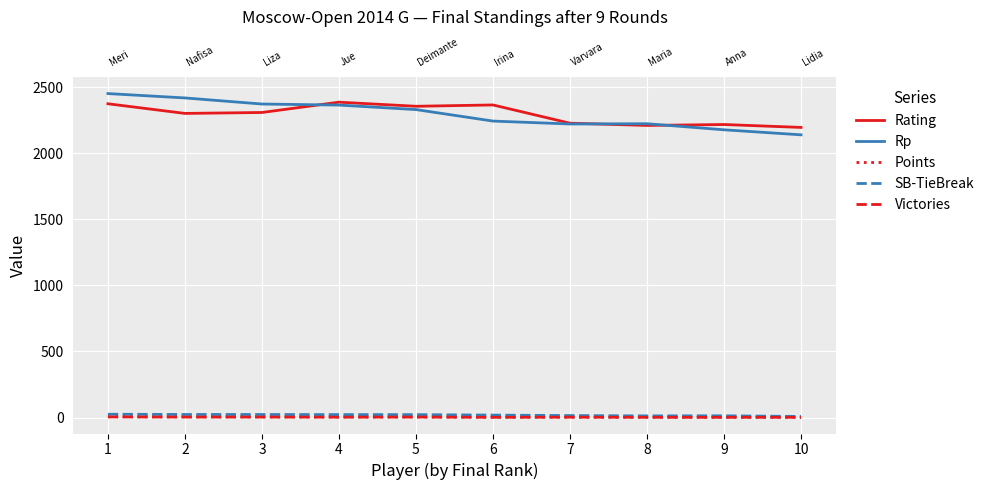

At which label does Rating first exceed 2308?

1